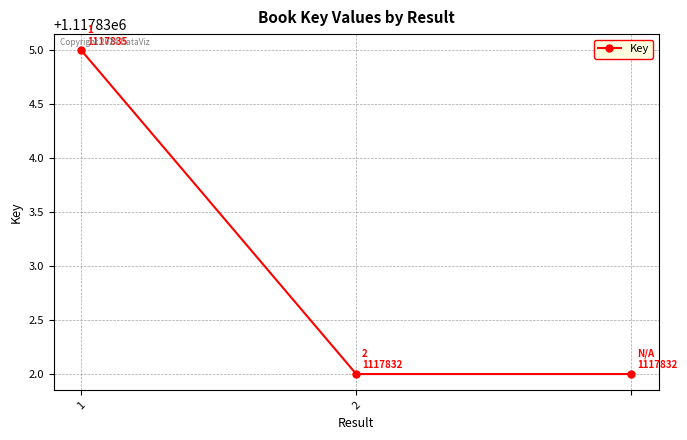

What is the smallest value displayed?

1117832